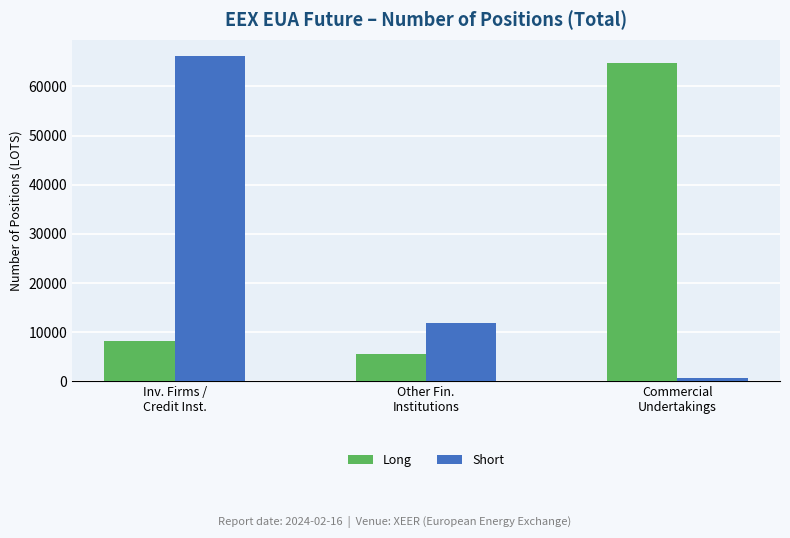

What is the sum of the Long values at Inv. Firms /
Credit Inst. and Other Fin.
Institutions?

13769